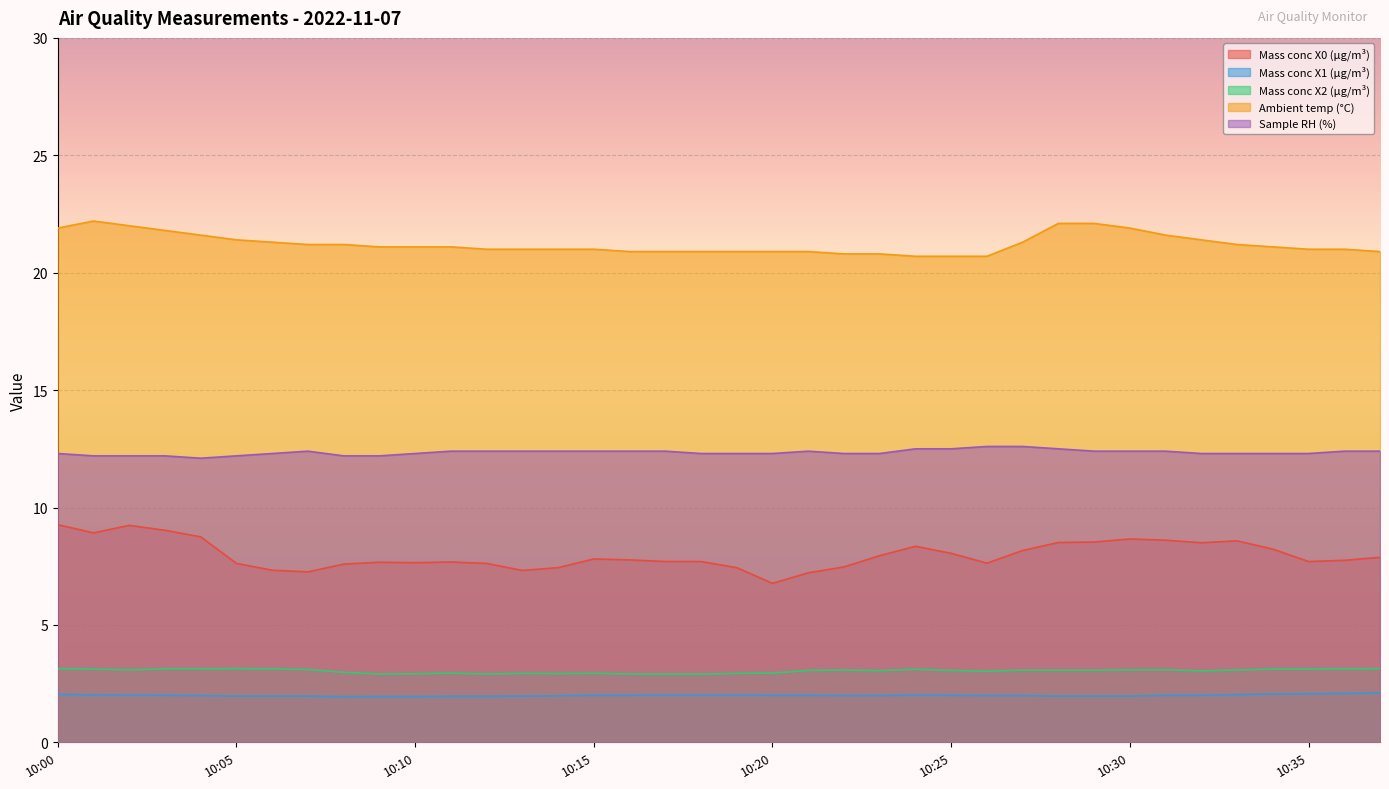

Is it true that Ambient temp (°C) equals 29.8 at 10:18?

False